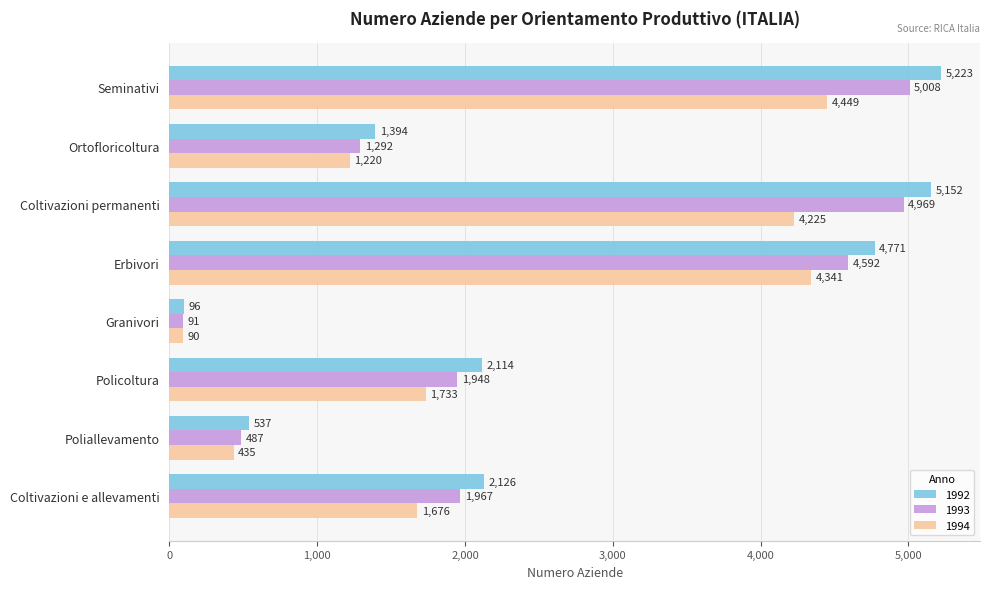

At which label is 1994 closest to 2269?

Policoltura